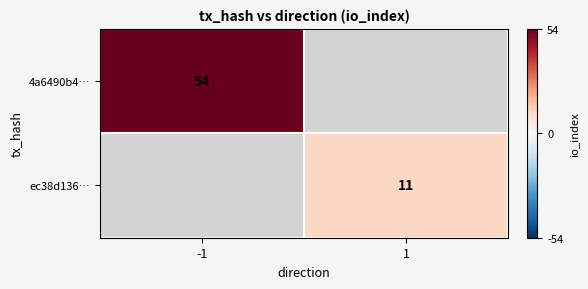

Is it true that 4a6490b4… equals 83 at -1?

False